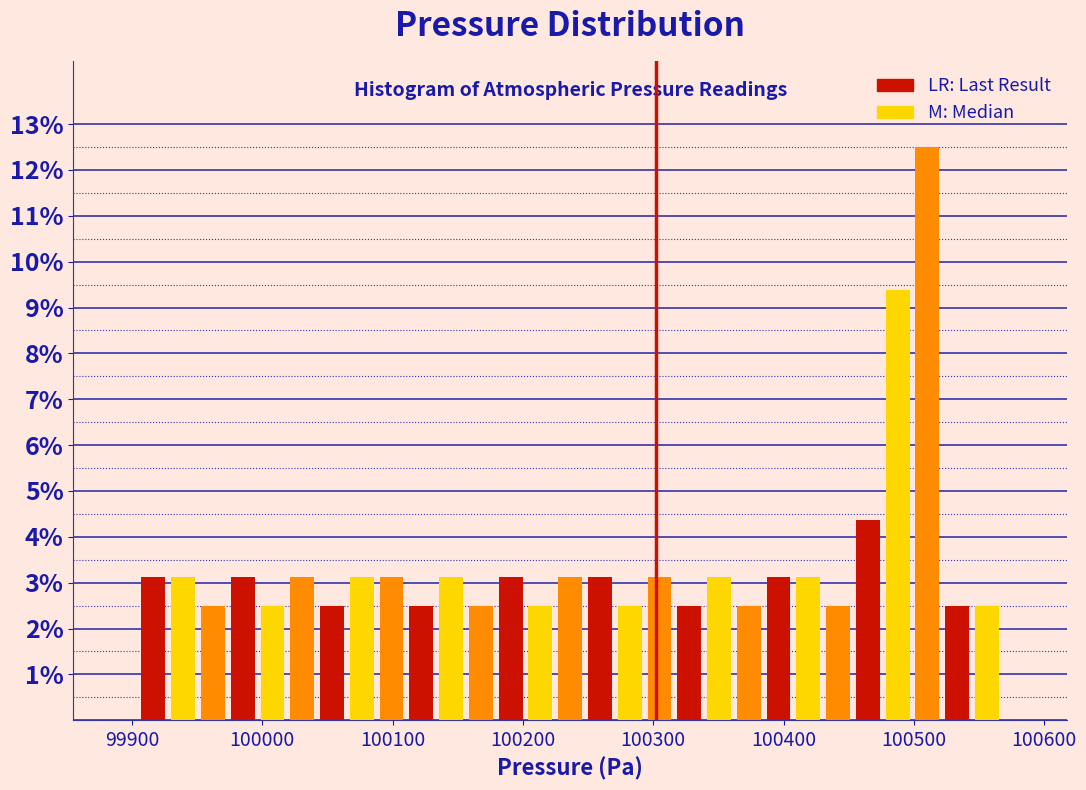

Around what value on the x-axis is the tallest bar? Give the approximate position of its centre, as read against the axis.

100510